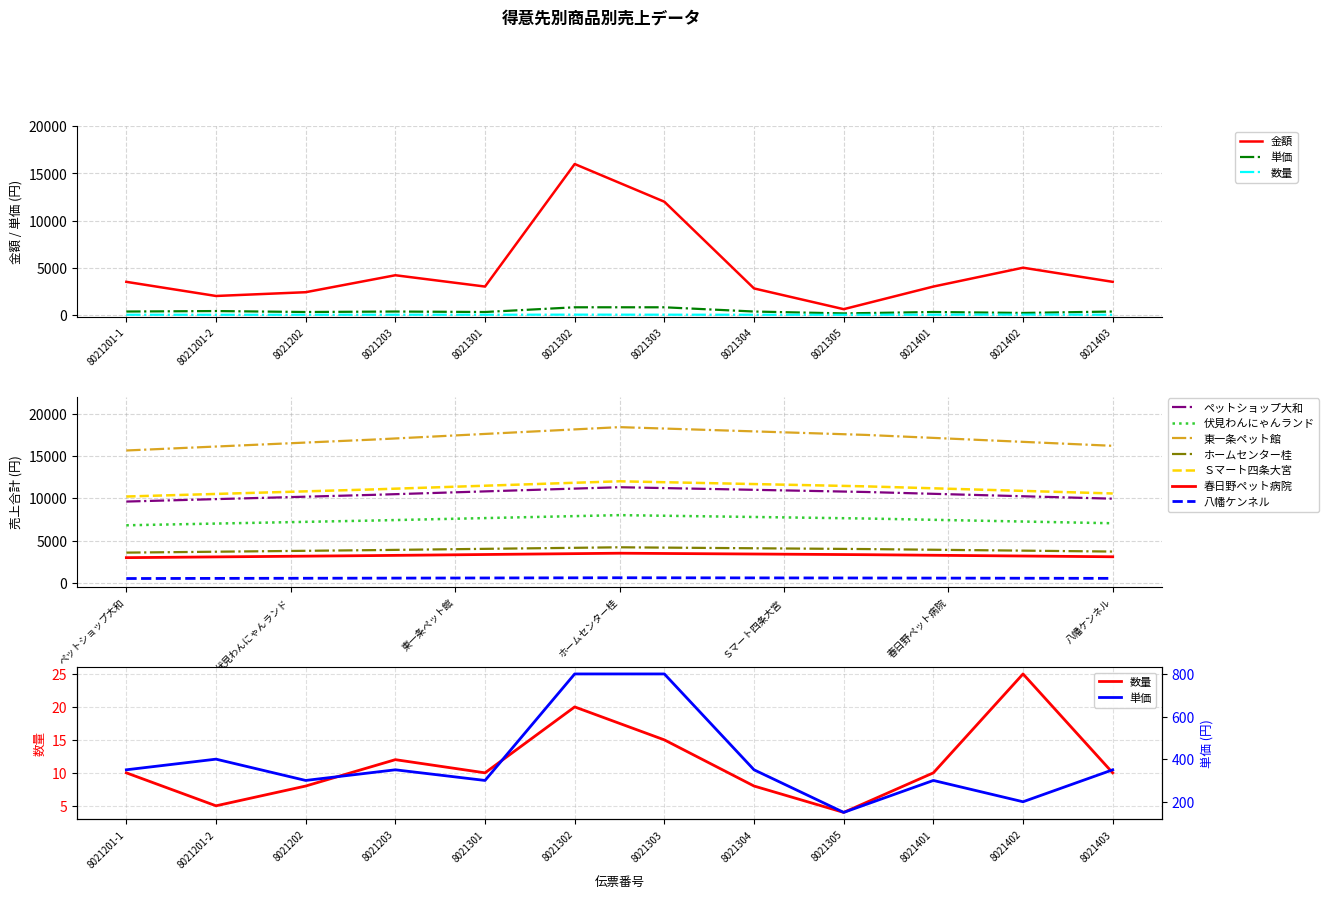

What is the average value of the 数量 series?

11